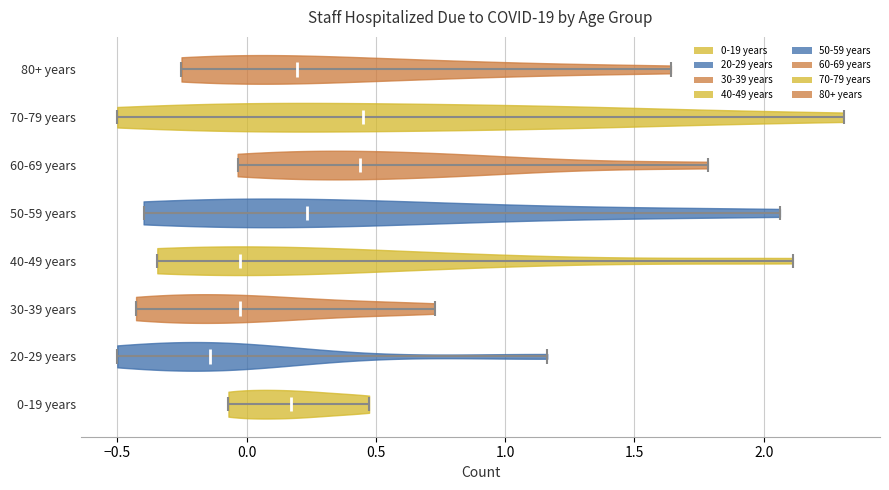

Reading bottom to top, read every violin against the x-axis: where its median line is, and the lowest and highest points it reaches. The values are not printed on the chart, so give them approximately, as read against the axis.

0-19 years: median line 0.15, lowest point -0.05, highest point 0.45
20-29 years: median line -0.15, lowest point -0.50, highest point 1.15
30-39 years: median line 0.00, lowest point -0.45, highest point 0.75
40-49 years: median line -0.05, lowest point -0.35, highest point 2.10
50-59 years: median line 0.25, lowest point -0.40, highest point 2.05
60-69 years: median line 0.45, lowest point -0.05, highest point 1.80
70-79 years: median line 0.45, lowest point -0.50, highest point 2.30
80+ years: median line 0.20, lowest point -0.25, highest point 1.65